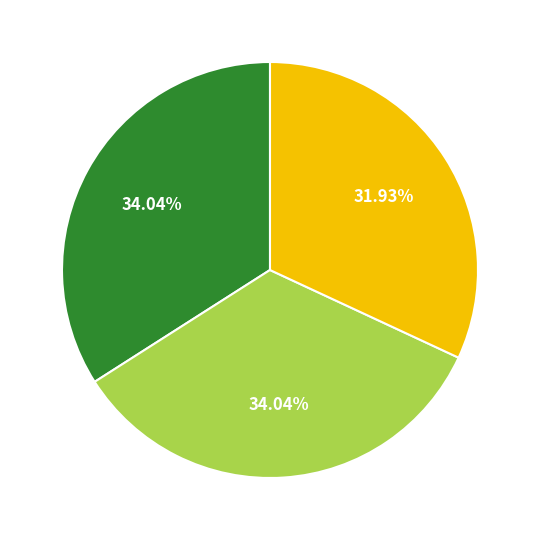

Is there a majority slice in this chart?

No